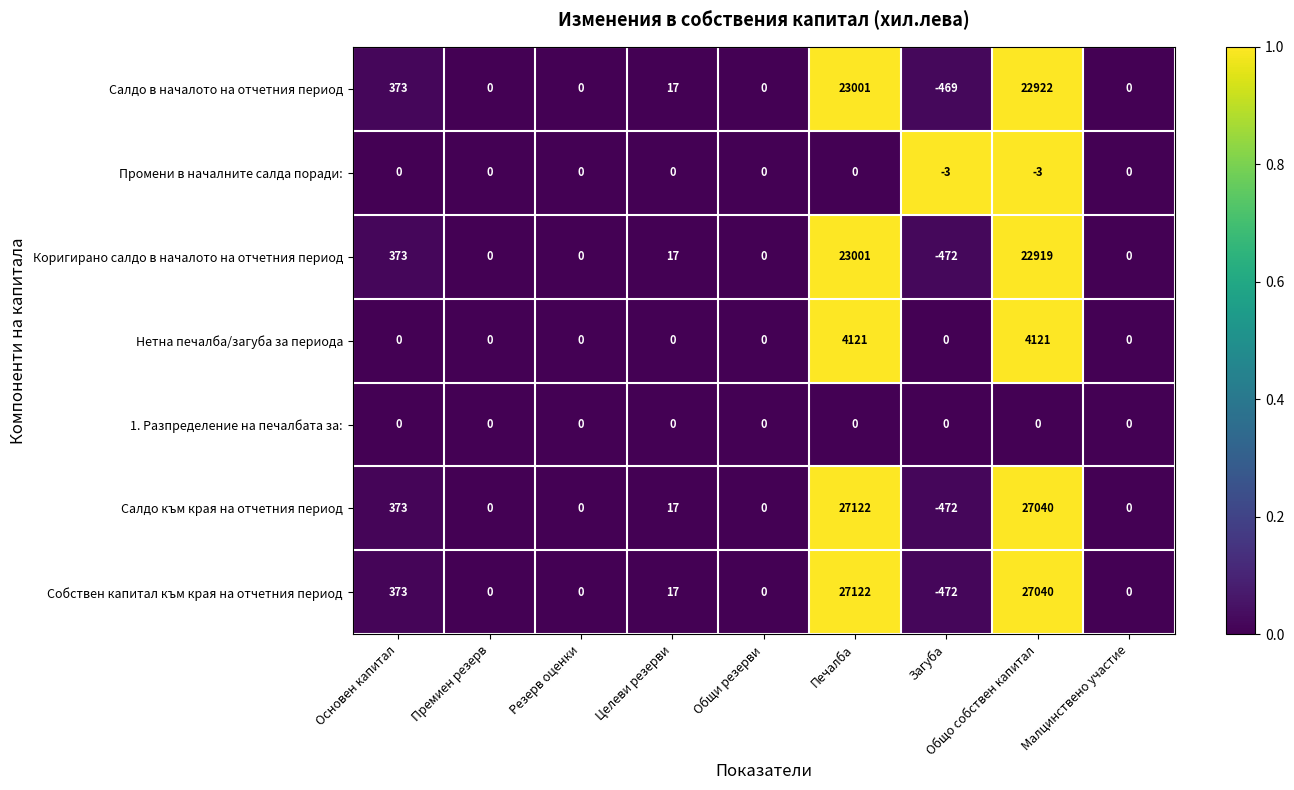

What is the greatest value displayed?

27122